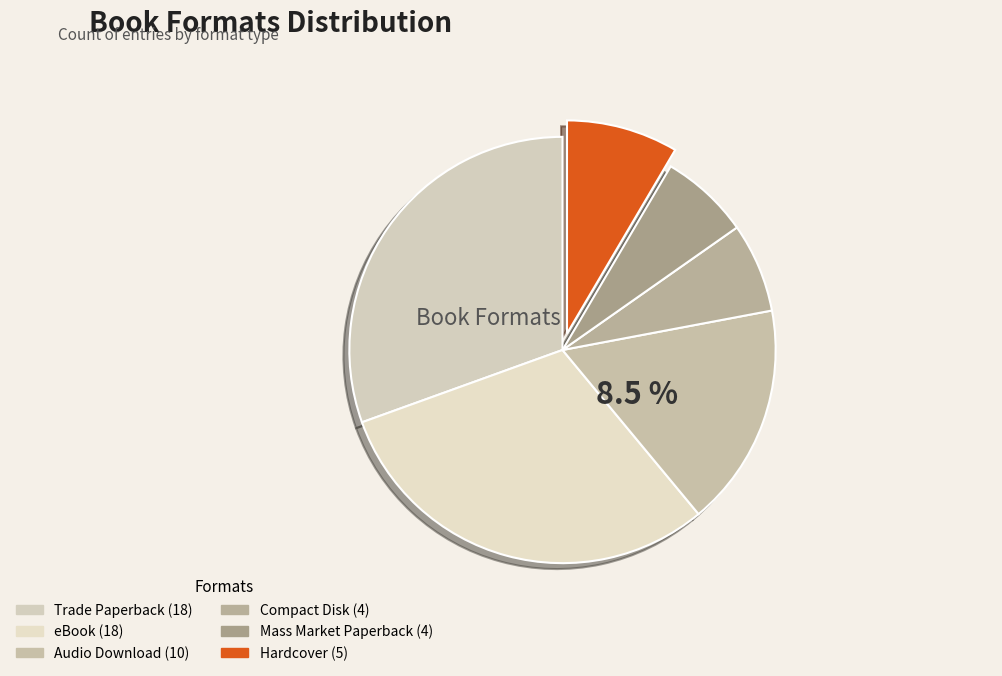

Rank the categories by value from lowest to highest.

Compact Disk, Mass Market Paperback, Hardcover, Audio Download, Trade Paperback, eBook